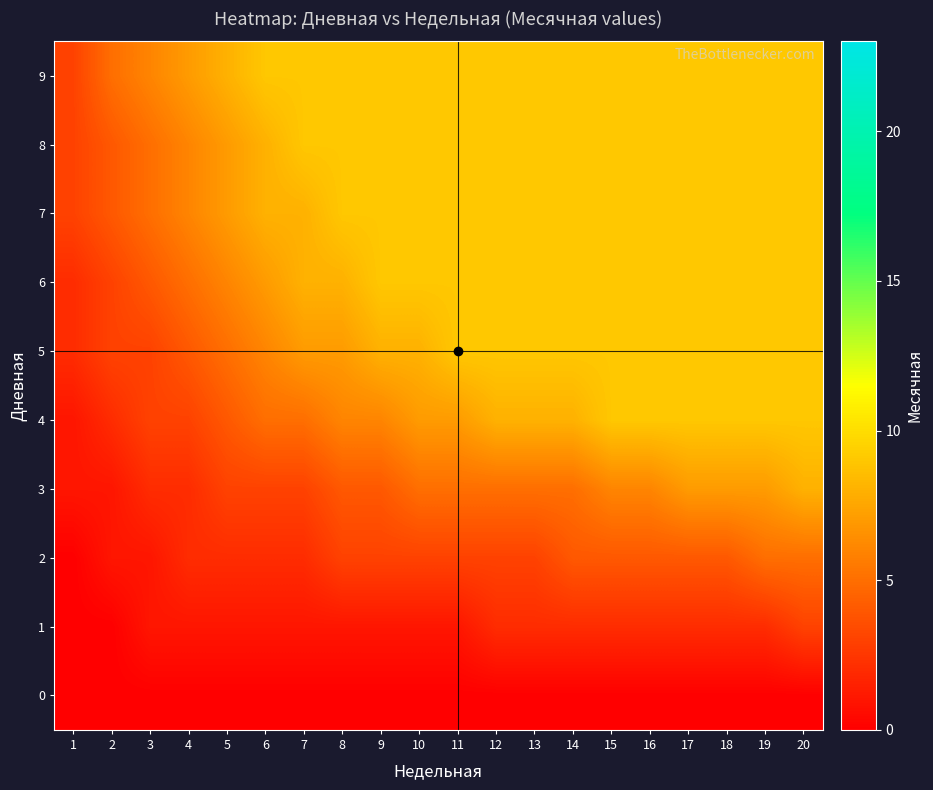

Which series has the widest spread of values?

4